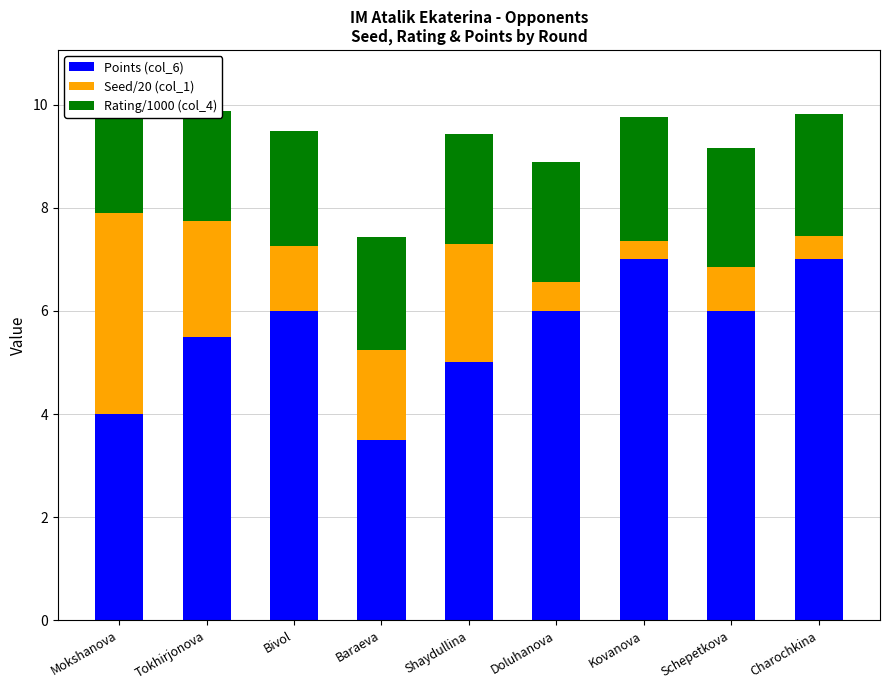

Which series has the largest total across all categories?

Points (col_6)